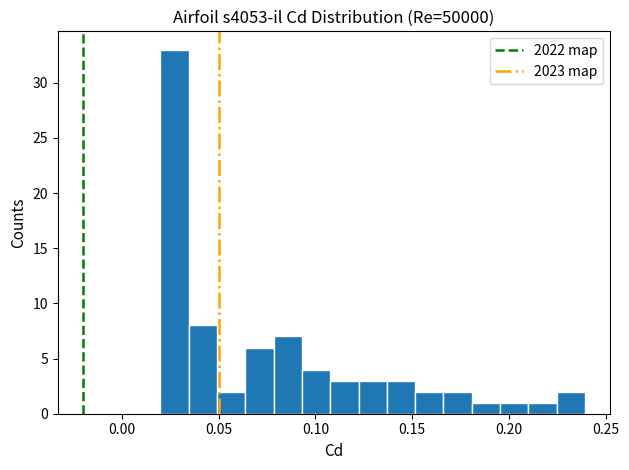

Around what value on the x-axis is the tallest bar? Give the approximate position of its centre, as read against the axis.

0.025